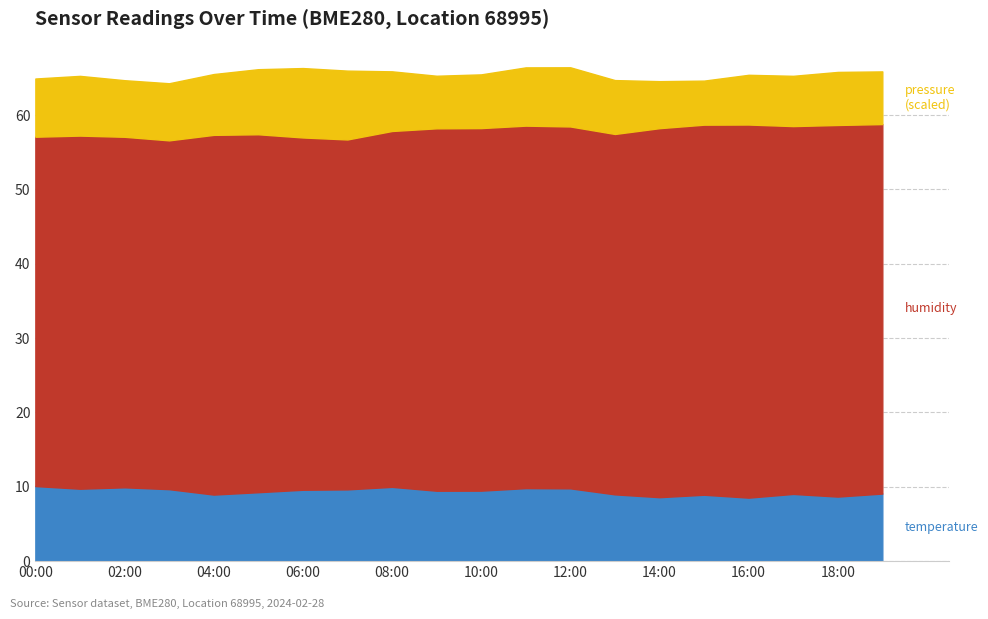

Reading right to left, what are all the values shown in this chart?

temperature: 9.1	8.7	9.0	8.5	8.9	8.6	9.0	9.8	9.8	9.5	9.5	10.0	9.7	9.6	9.3	8.9	9.7	9.9	9.7	10.1
humidity: 58.8	58.7	58.5	58.7	58.7	58.2	57.5	58.5	58.6	58.3	58.2	57.9	56.7	57.0	57.4	57.3	56.6	57.1	57.2	57.1
pressure (scaled): 65.9	65.8	65.3	65.4	64.6	64.6	64.7	66.4	66.4	65.5	65.3	65.9	66.0	66.3	66.2	65.5	64.3	64.7	65.3	64.9